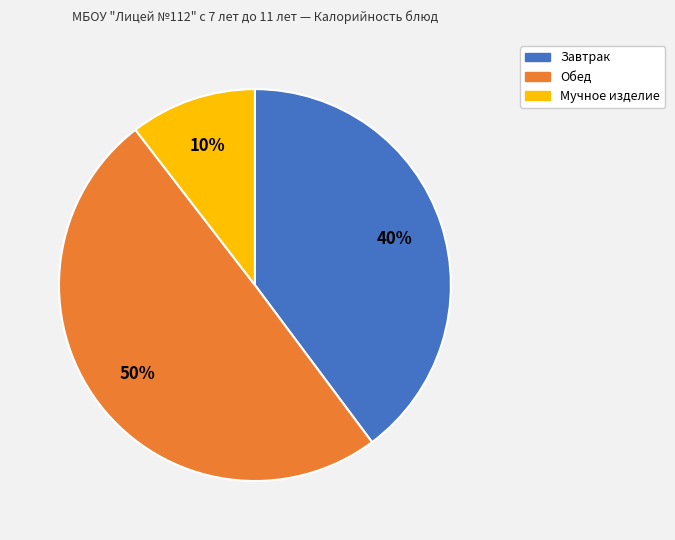

Count the number of slices in the pie.

3